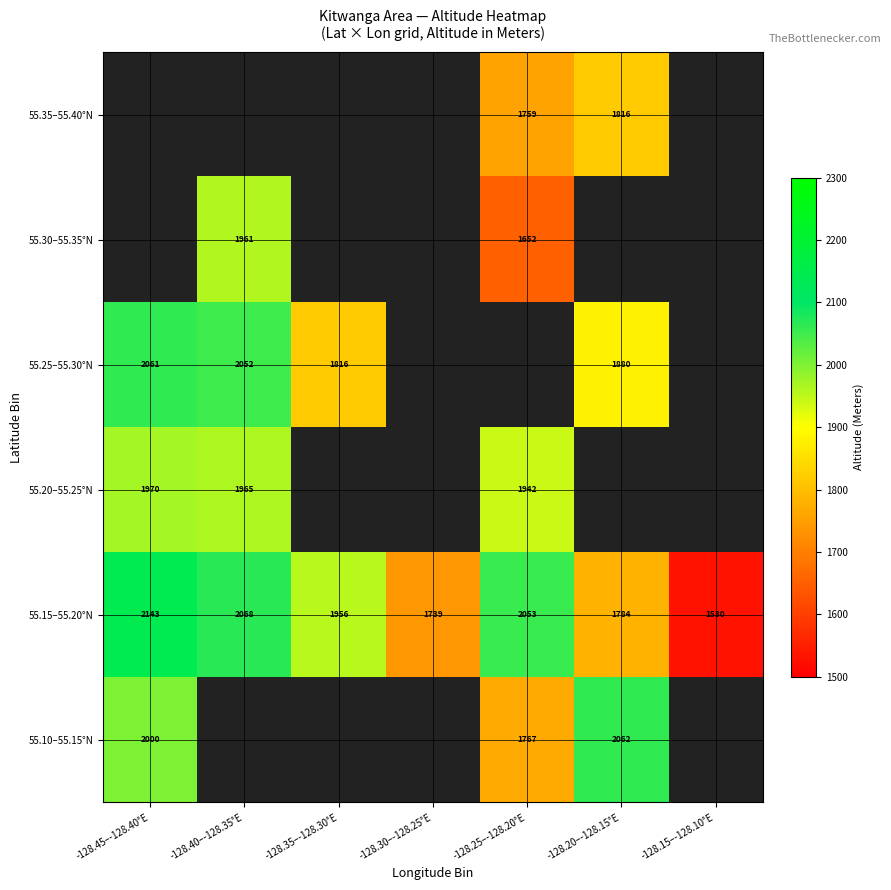

What is the difference between the 55.15–55.20°N values at -128.40–-128.35°E and -128.35–-128.30°E?

112